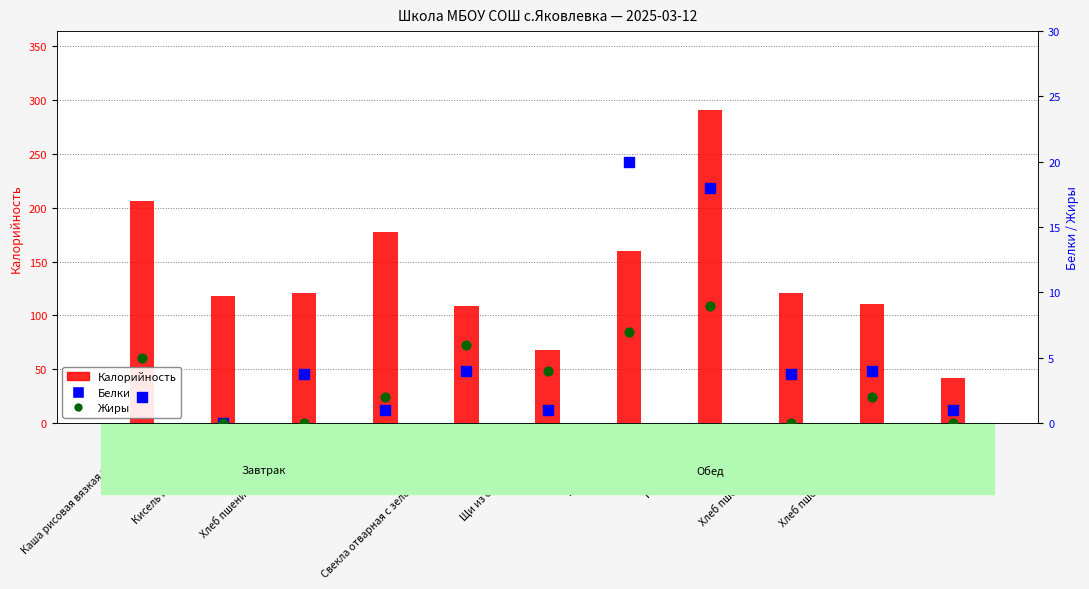

What is the total value across all series at Вафли?

180.0